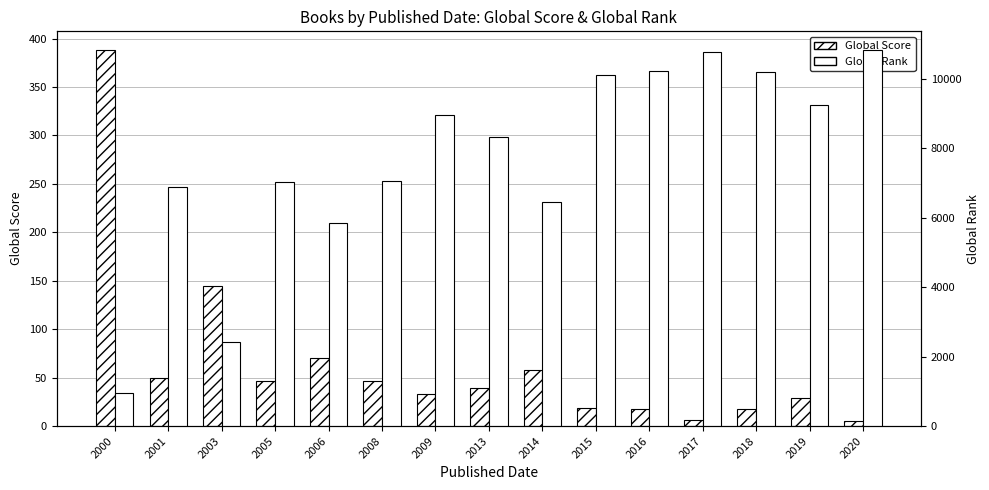

Reading left to right, list all the values displayed in this chart.

Global Score: 2000=388	2001=50	2003=145	2005=47	2006=70	2008=47	2009=33	2013=39	2014=58	2015=19	2016=18	2017=6	2018=18	2019=29	2020=5
Global Rank: 2000=960	2001=6886	2003=2434	2005=7045	2006=5853	2008=7073	2009=8951	2013=8329	2014=6455	2015=10116	2016=10220	2017=10784	2018=10211	2019=9255	2020=10833